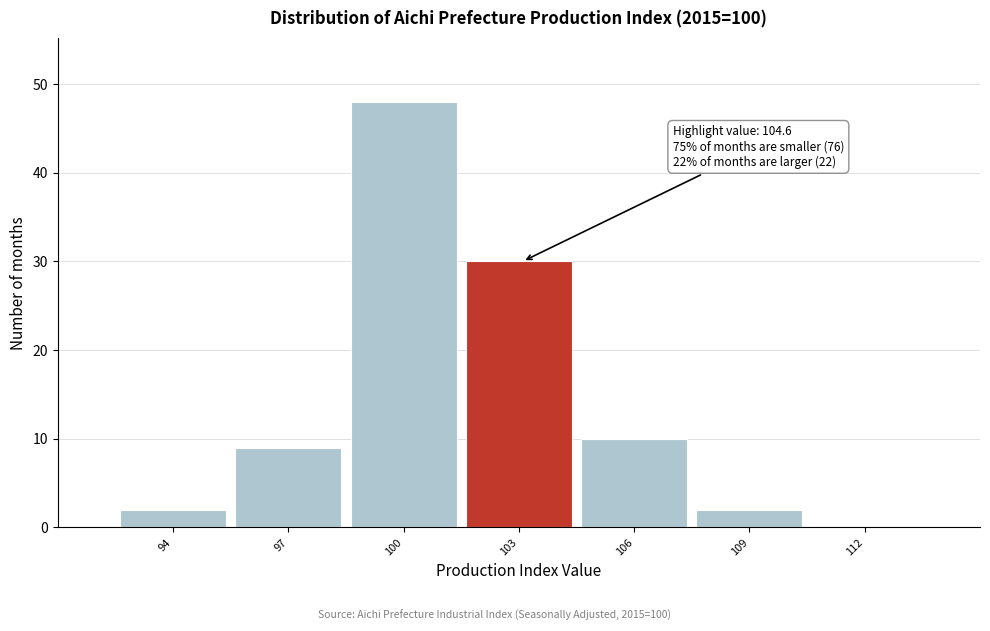

Reading left to right, transcribe all the data shown in this chart.

94=2	97=9	100=48	103=30	106=10	109=2	112=0